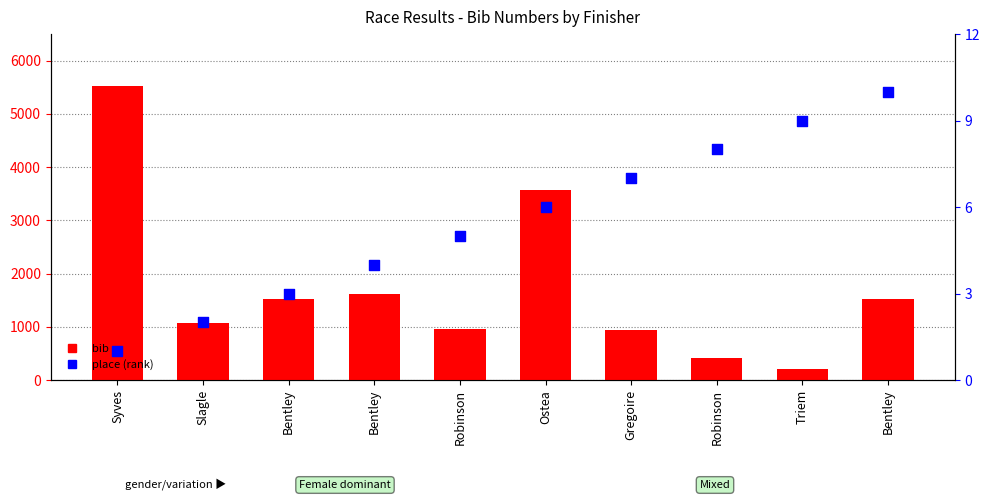

Which series has the largest total across all categories?

bib